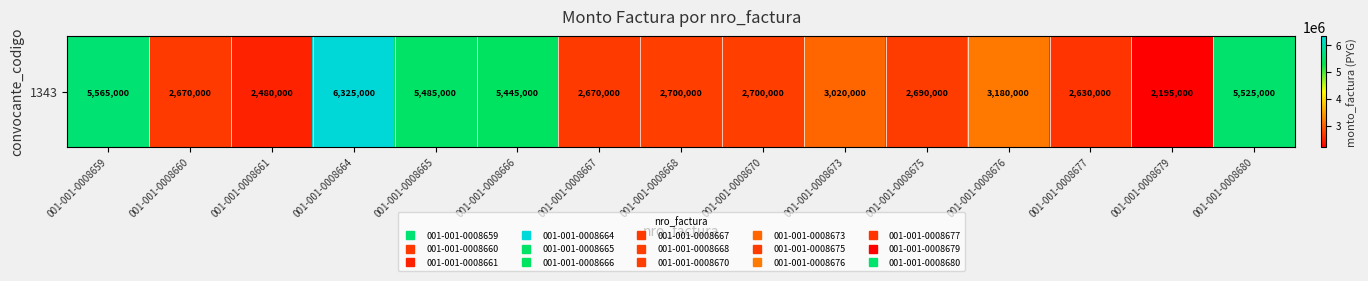

Between 001-001-0008677 and 001-001-0008676, which is larger?

001-001-0008676